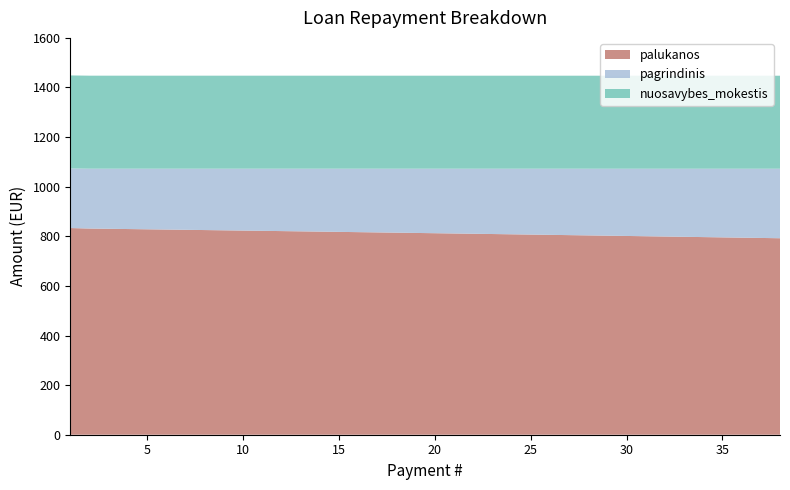

Reading right to left, list all the values displayed in this chart.

palukanos: 792.2	793.4	794.5	795.7	796.8	798.0	799.1	800.3	801.4	802.5	803.7	804.8	805.9	807.0	808.1	809.2	810.3	811.4	812.5	813.6	814.7	815.7	816.8	817.9	818.9	820.0	821.0	822.1	823.1	824.2	825.2	826.2	827.3	828.3	829.3	830.3	831.3	833.3
pagrindinis: 280.3	279.1	278.0	276.8	275.6	274.5	273.4	272.2	271.1	270.0	268.9	267.8	266.6	265.5	264.4	263.3	262.2	261.1	260.1	259.0	257.9	256.8	255.8	254.7	253.7	252.6	251.6	250.5	249.5	248.4	247.4	246.4	245.4	244.3	243.3	242.3	241.3	240.3
nuosavybes_mokestis: 375.0	375.0	375.0	375.0	375.0	375.0	375.0	375.0	375.0	375.0	375.0	375.0	375.0	375.0	375.0	375.0	375.0	375.0	375.0	375.0	375.0	375.0	375.0	375.0	375.0	375.0	375.0	375.0	375.0	375.0	375.0	375.0	375.0	375.0	375.0	375.0	375.0	375.0